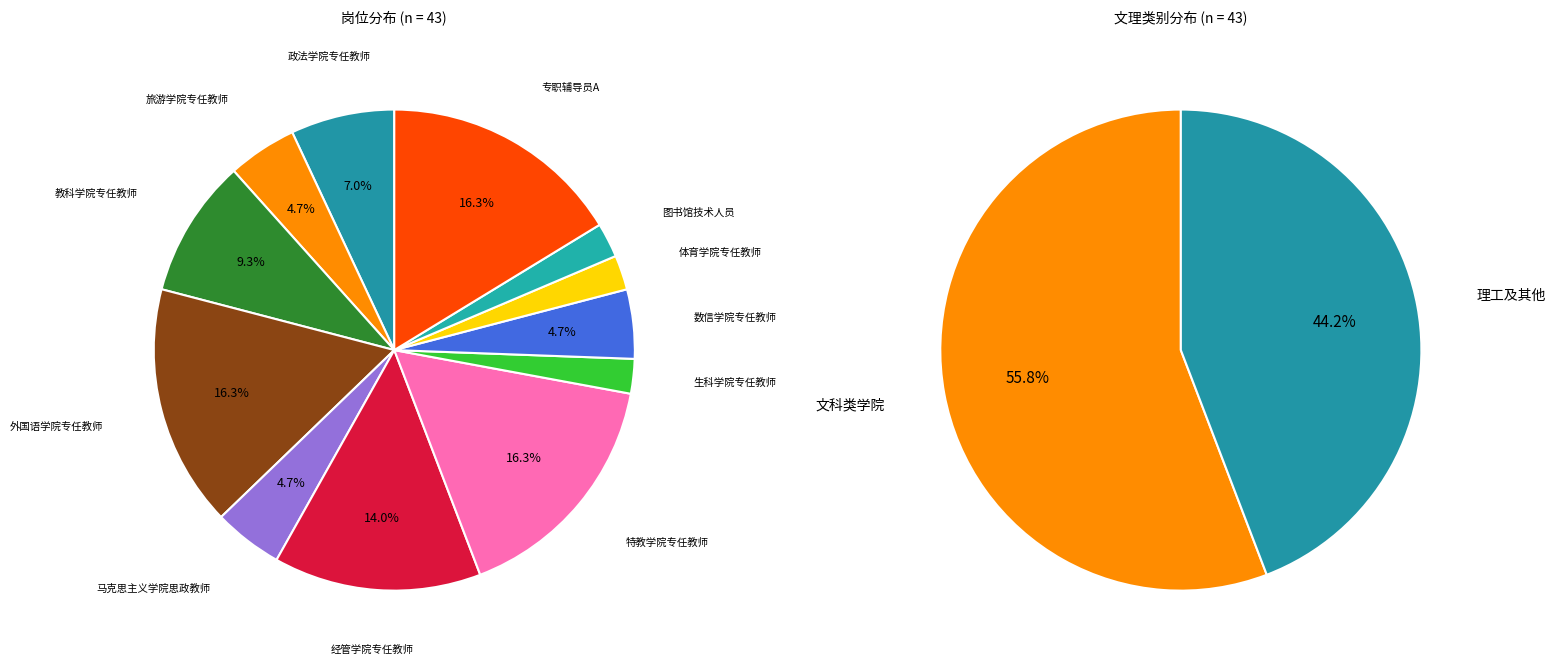

How many slices are in this pie chart?

12